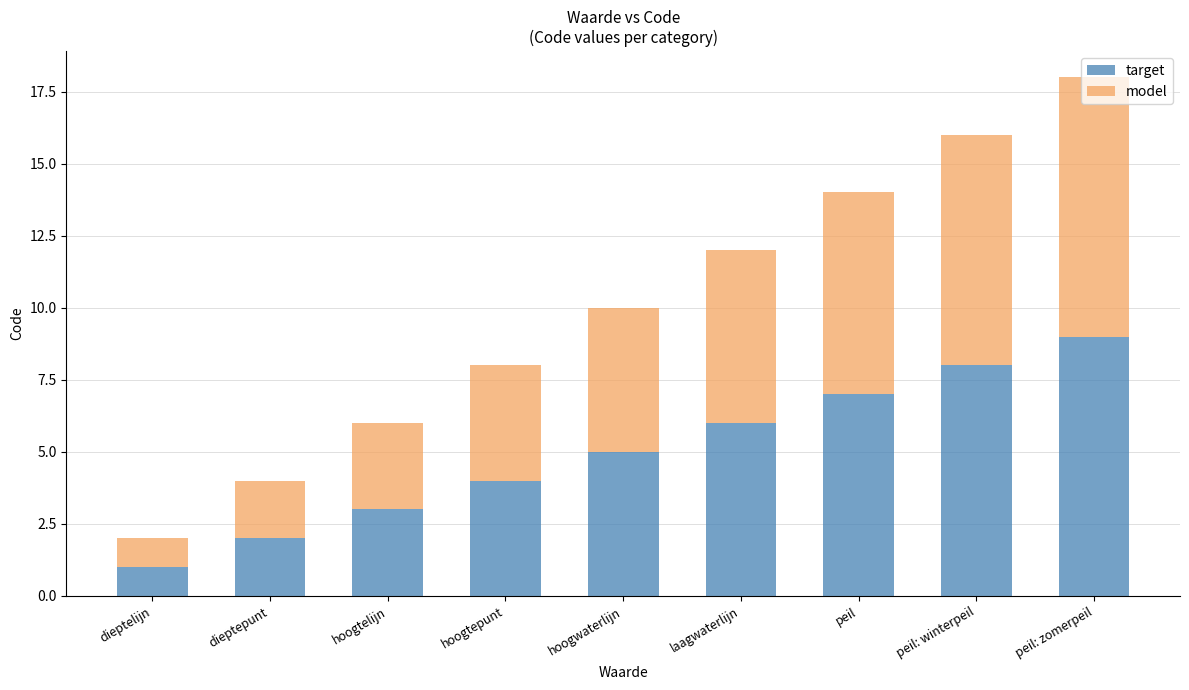

What is the difference between the maximum and minimum values in the target series?

8